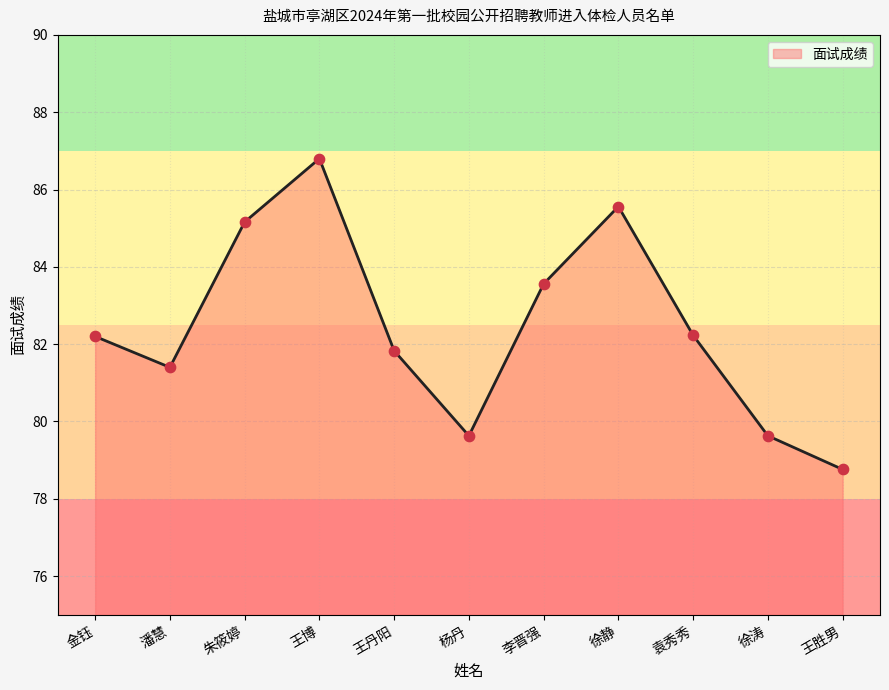

What is the change in value from 朱筱婷 to 王丹阳?

-3.3